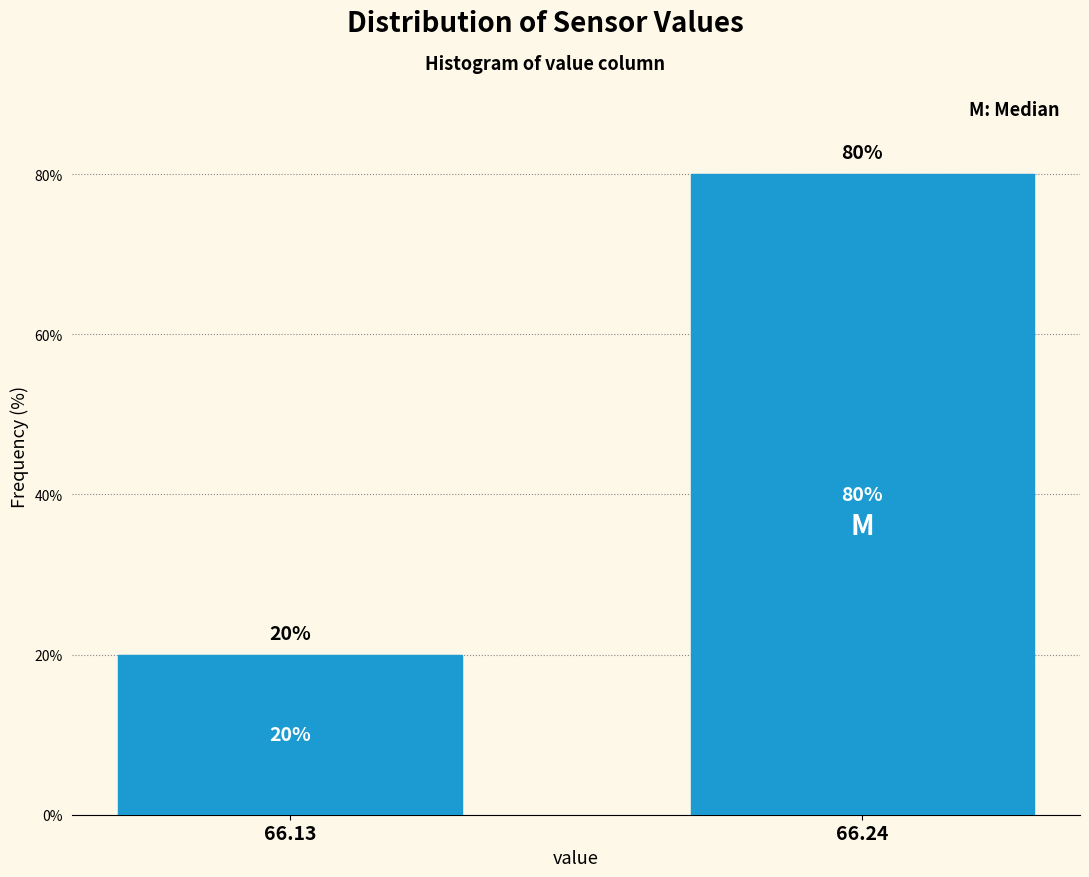

Reading left to right, extract all data points from this chart.

20	80